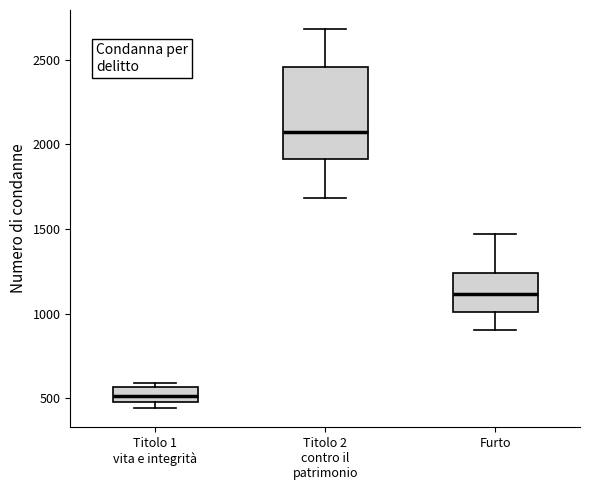

Where is the lower edge of the box for Titolo 1 vita e integrità on the y-axis? The values are not printed on the chart, so give them approximately, as read against the axis.

500